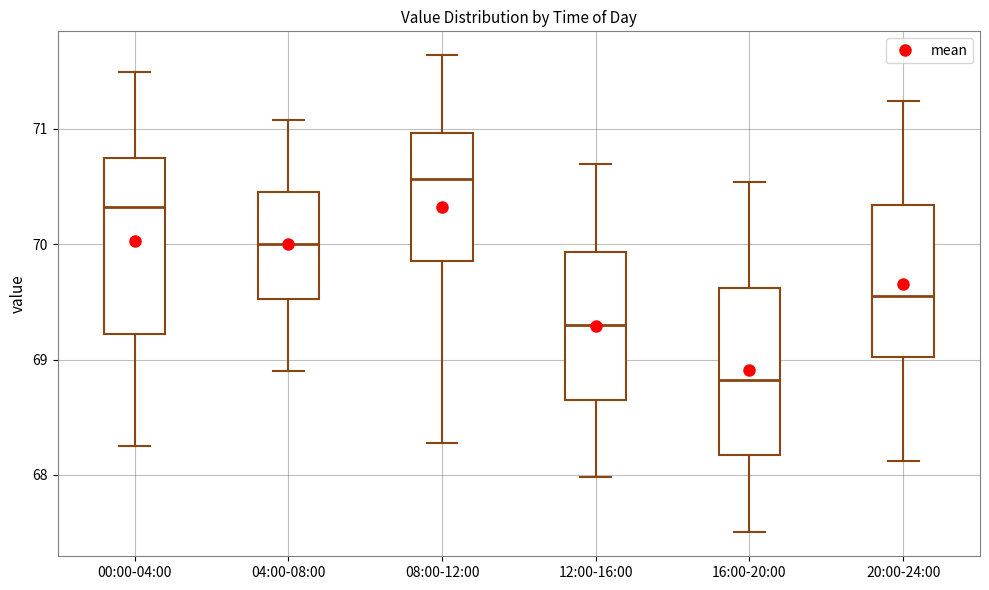

Which box has the lowest median line?

16:00-20:00